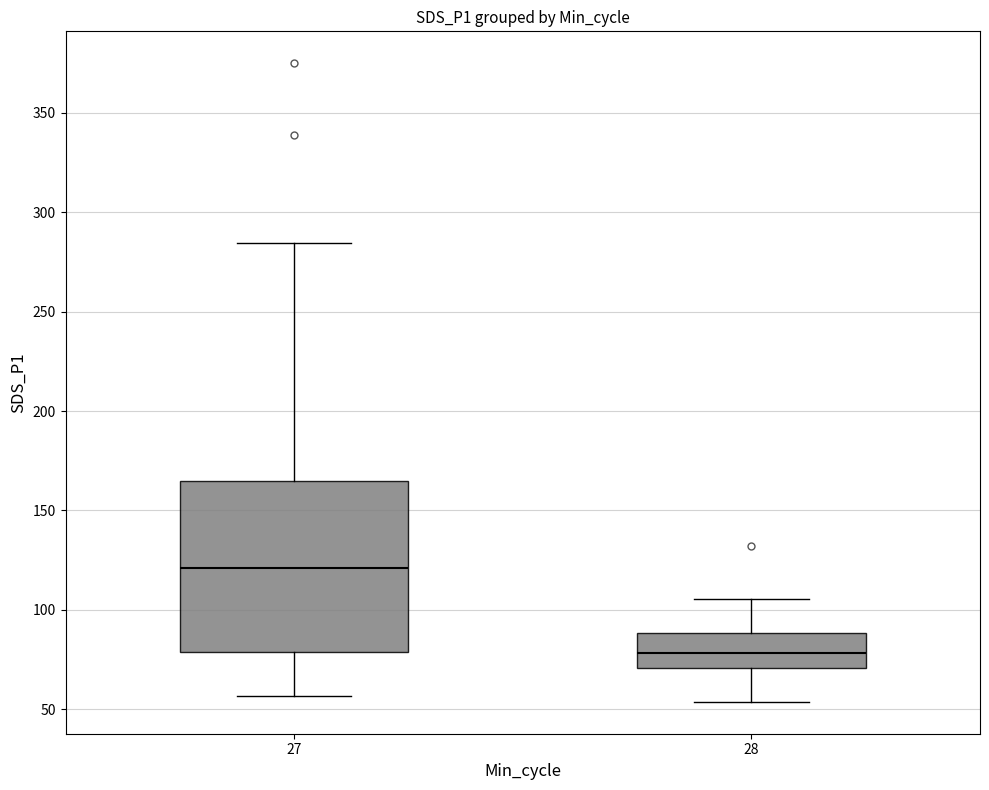

Which box is the tallest, from its lower edge to its upper edge?

27